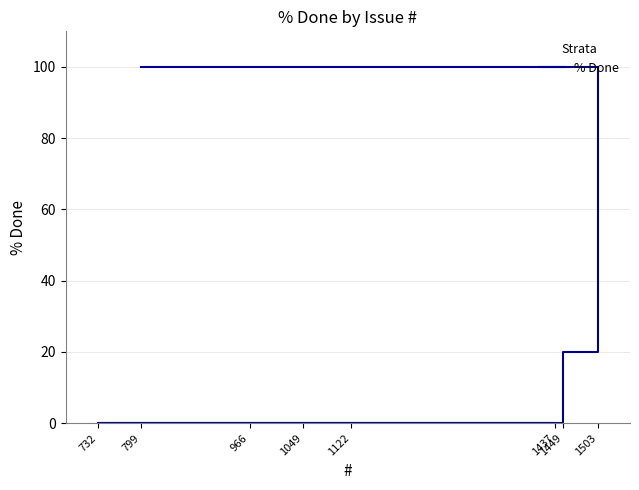

True or false: the data has more than 2 interior local peaks.

False